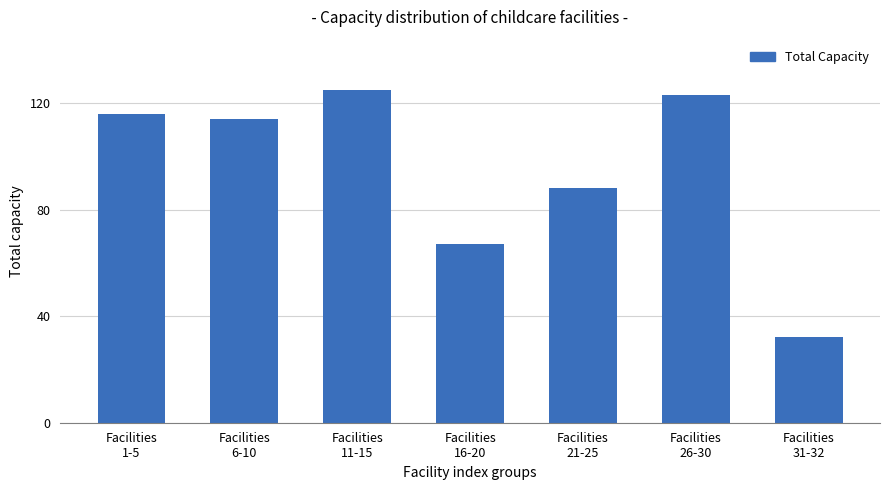

List the labels in order of value, largest first.

Facilities
11-15, Facilities
26-30, Facilities
1-5, Facilities
6-10, Facilities
21-25, Facilities
16-20, Facilities
31-32